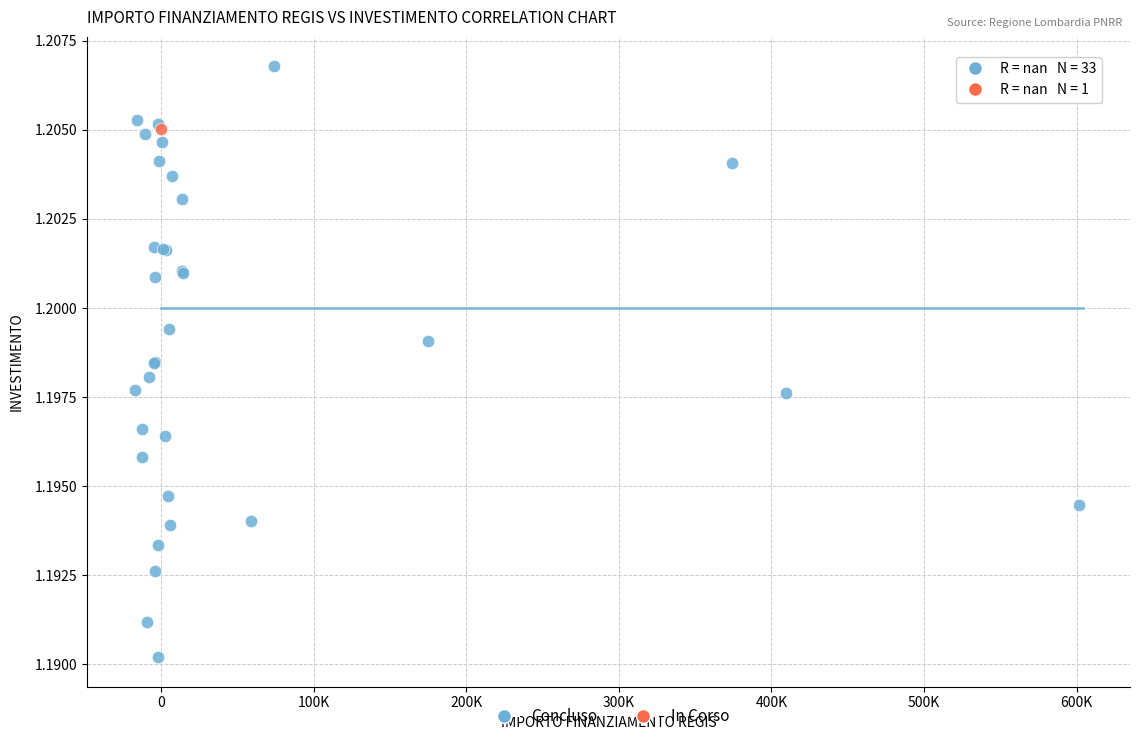

What are all the series names shown in the legend?

Concluso, In Corso